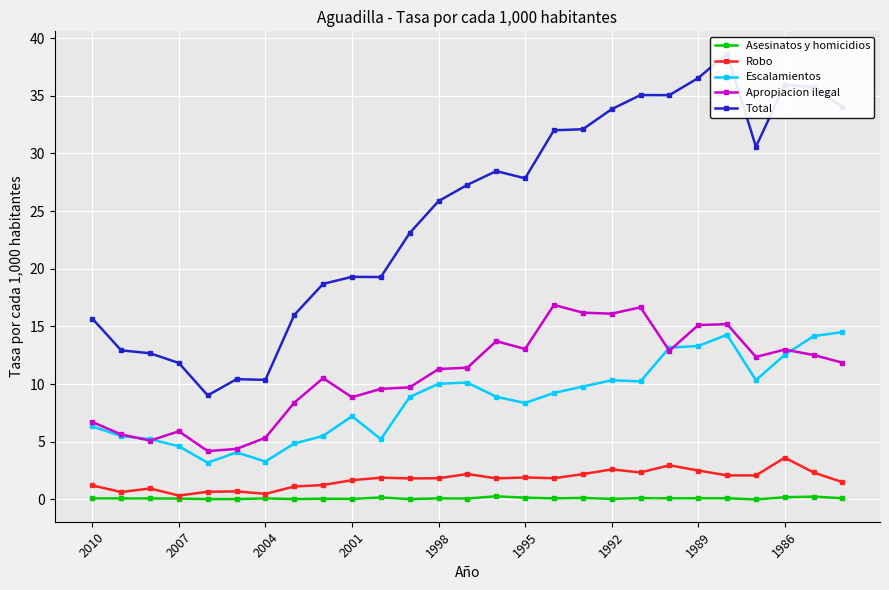

What is the value of the Apropiacion ilegal point at the 25th from the left?

13.0